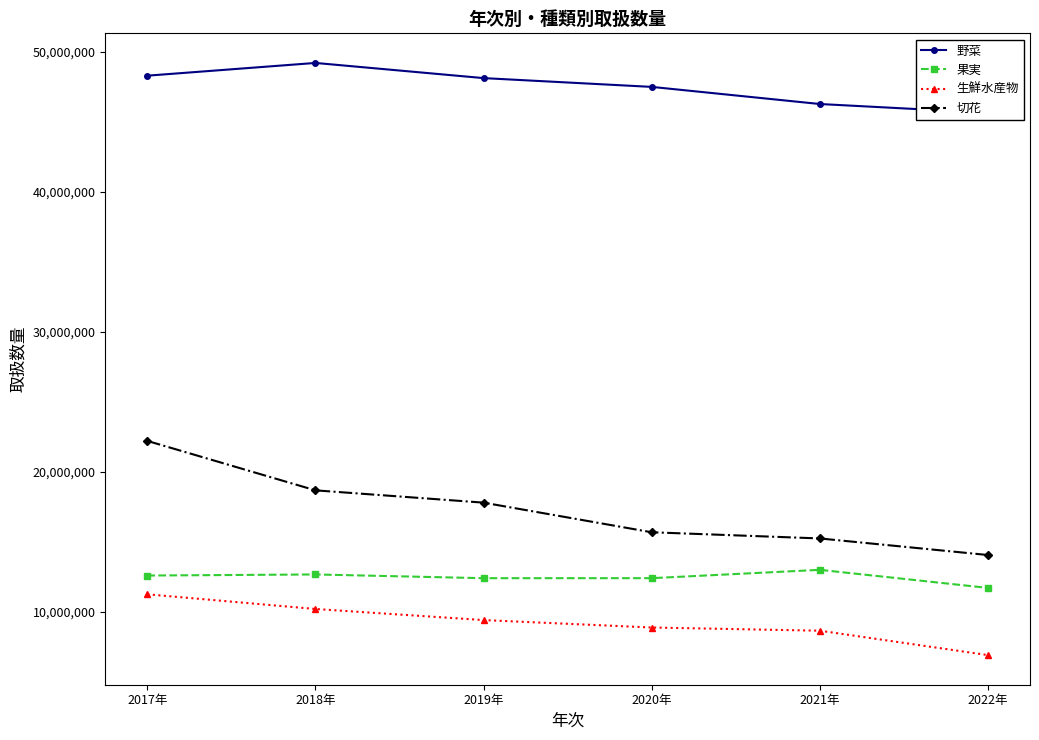

What is the label of the 4th point from the left?

2020年